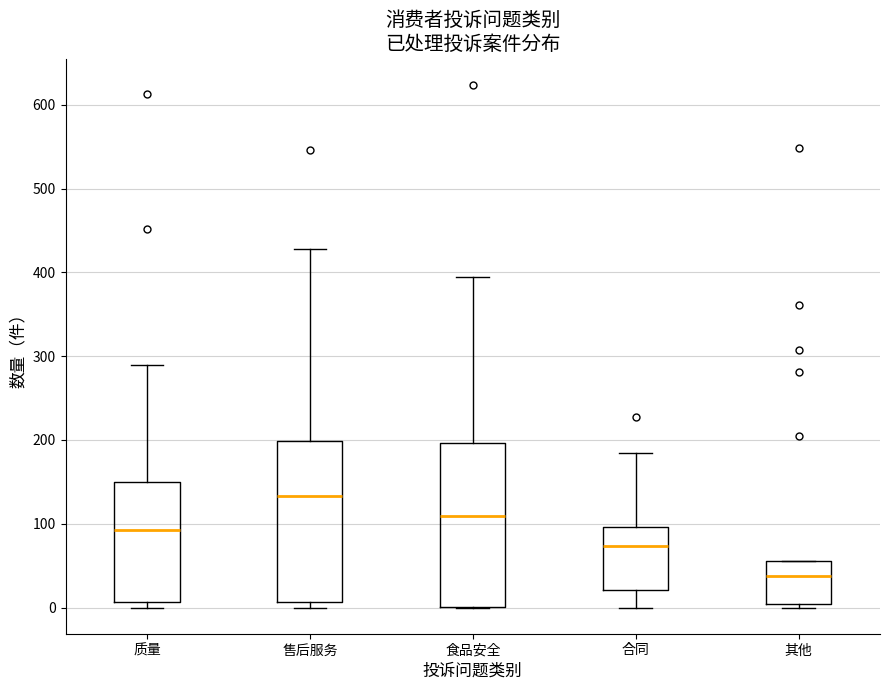

Reading left to right, transcribe this box plot: for each box, give where its median line is, the range the box spans, and where its two whiskers end, as read against the y-axis. The values are not printed on the chart, so give them approximately, as read against the axis.

质量: median 90, box 10 to 150, whiskers 0 to 290
售后服务: median 130, box 10 to 200, whiskers 0 to 430
食品安全: median 110, box 0 to 200, whiskers 0 to 400
合同: median 70, box 20 to 100, whiskers 0 to 190
其他: median 40, box 0 to 60, whiskers 0 (just below the box's lower edge) to 60